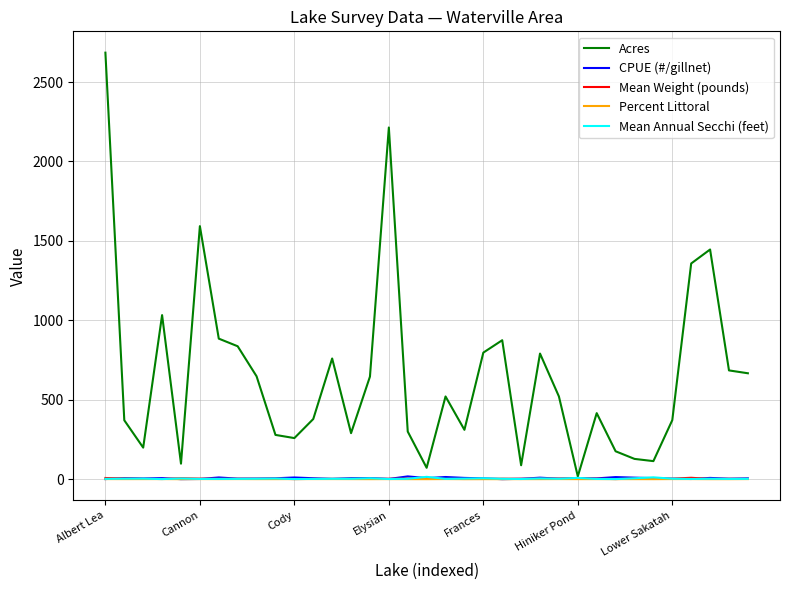

Which series has the largest total across all categories?

Acres